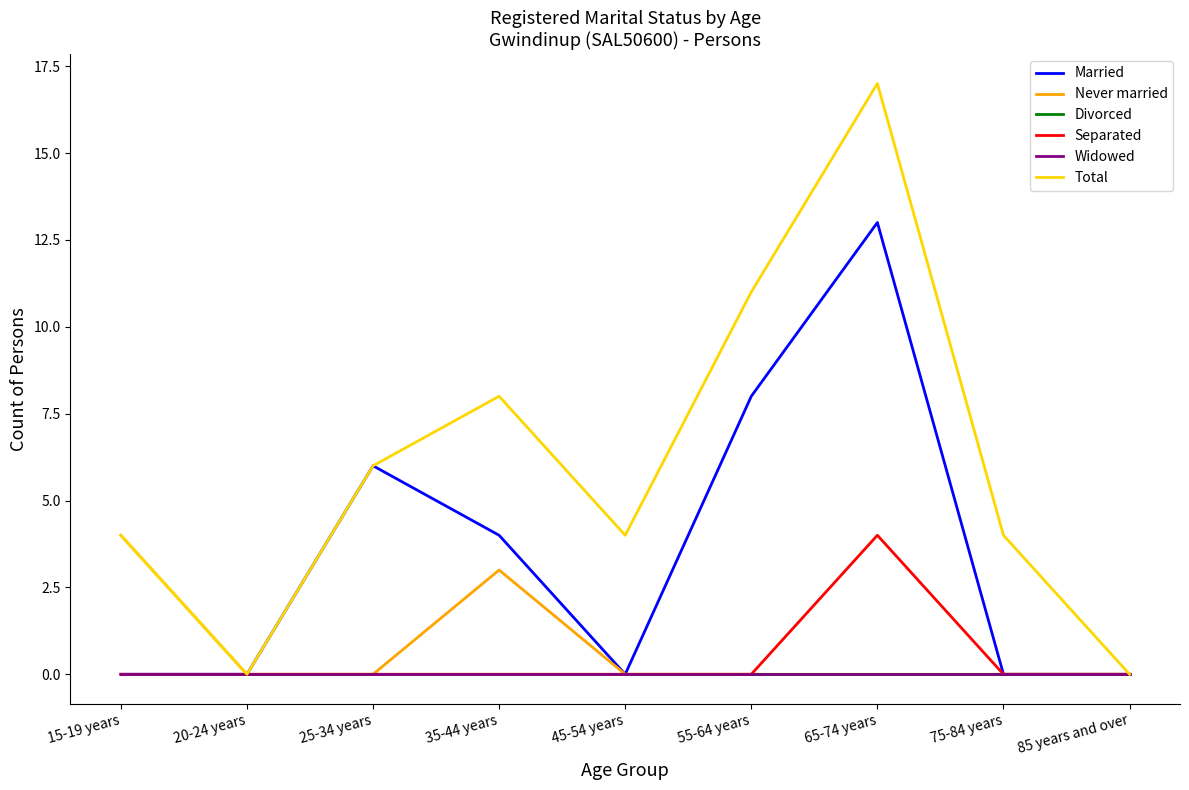

True or false: Never married has a value of 2 at 55-64 years.

False